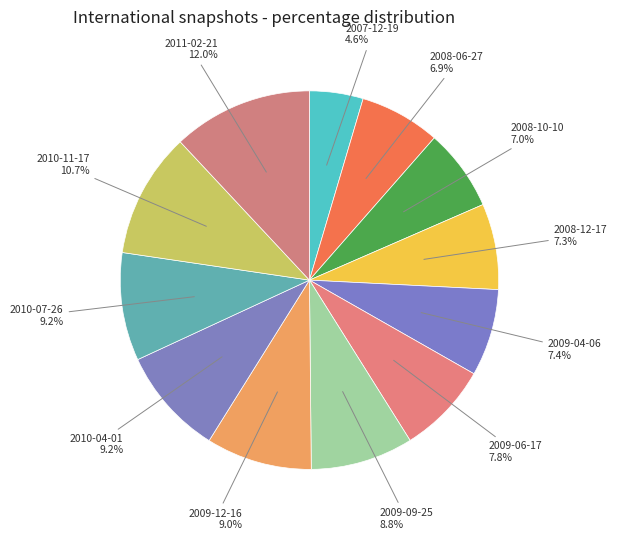

How many segments does this pie chart have?

12